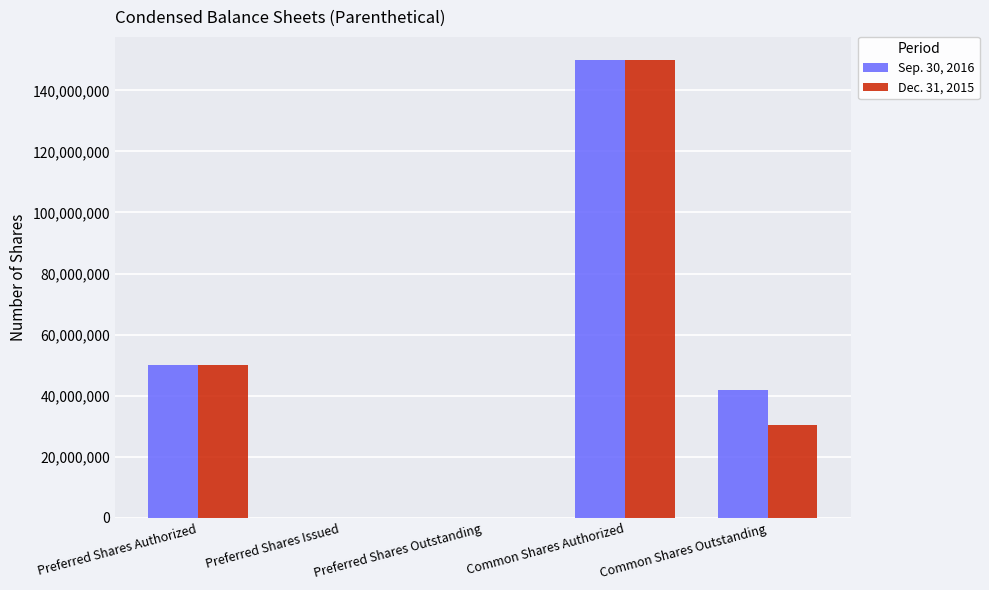

At which category is the sum across all series the highest?

Common Shares Authorized